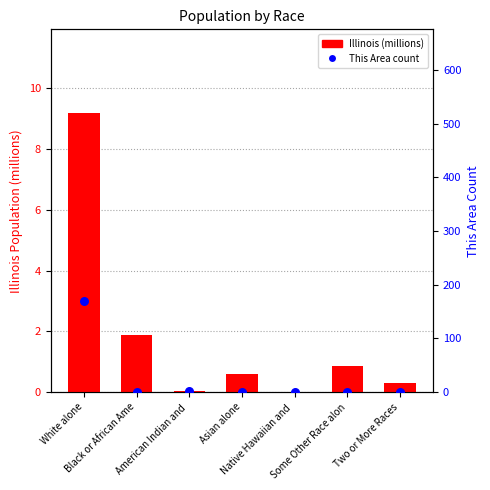

At how many categories does at least one series exceed 61?

1